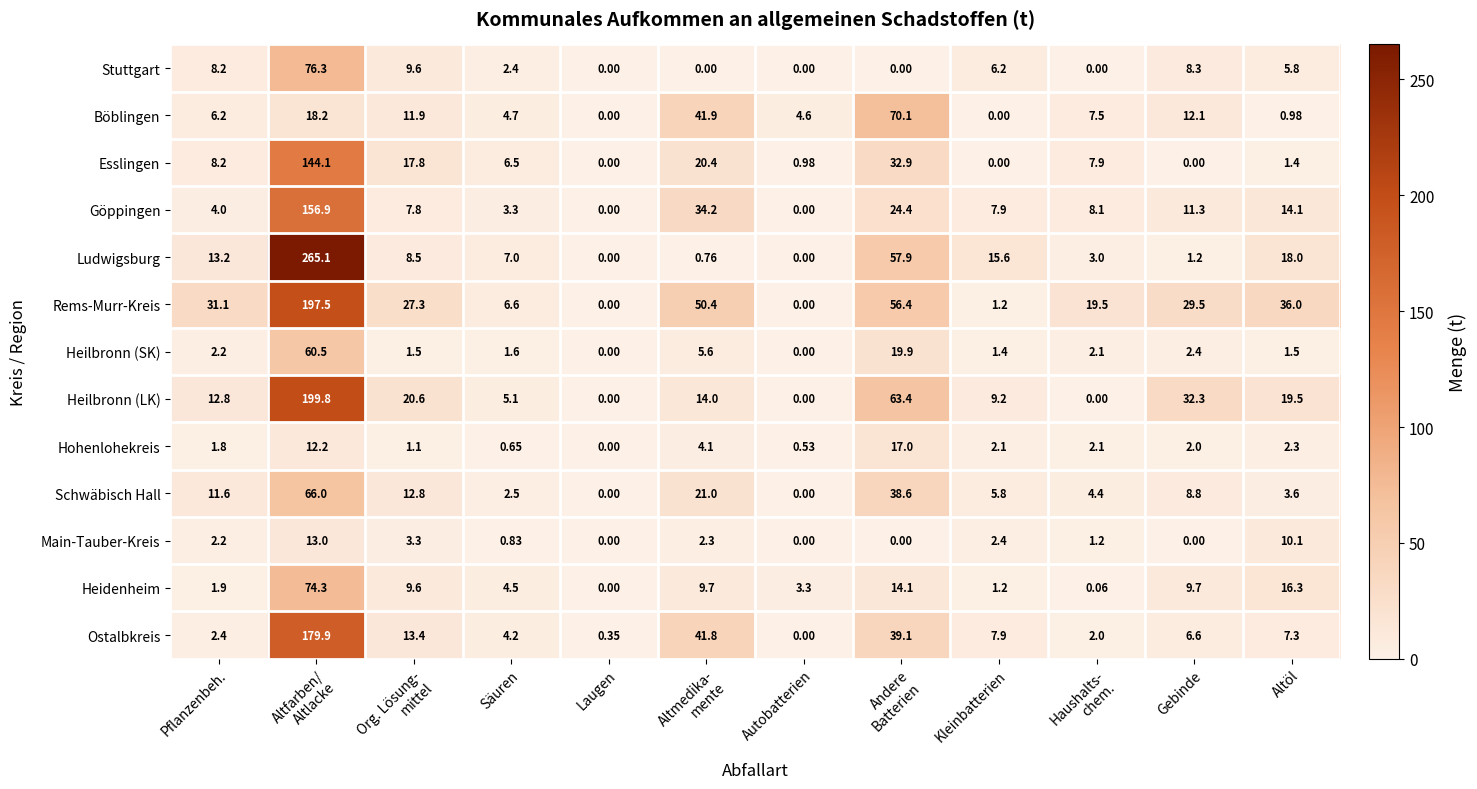

Which series has the widest spread of values?

Ludwigsburg